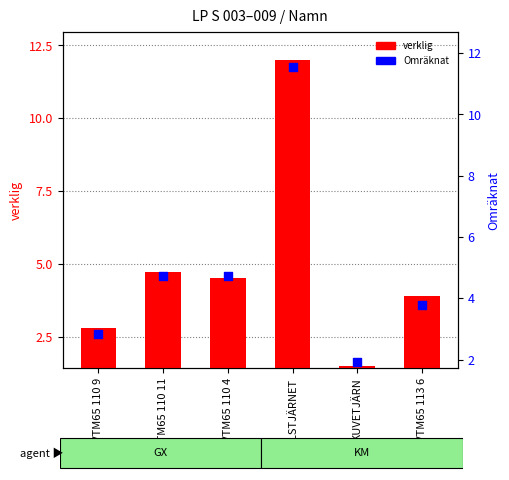

Which series contains the lowest Y value?

verklig